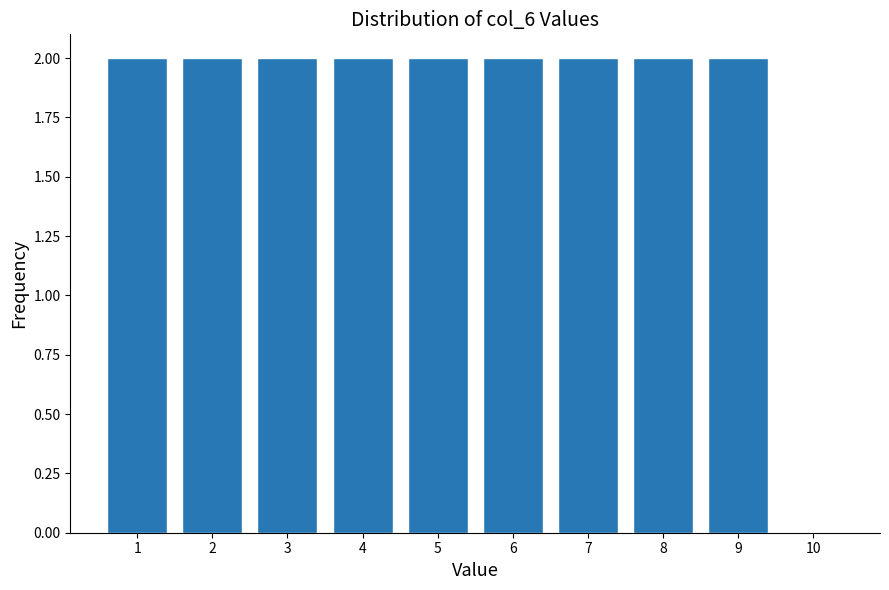

Reading right to left, transcribe all the data shown in this chart.

10=0	9=2	8=2	7=2	6=2	5=2	4=2	3=2	2=2	1=2